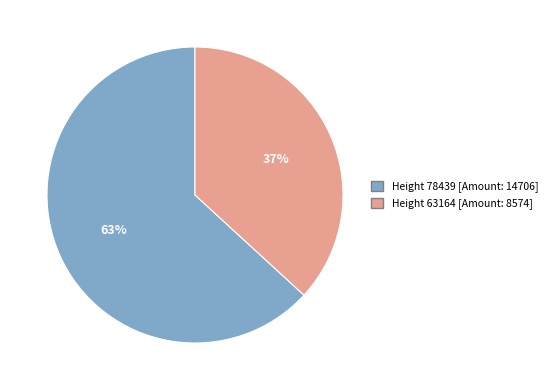

Is there a majority slice in this chart?

Yes